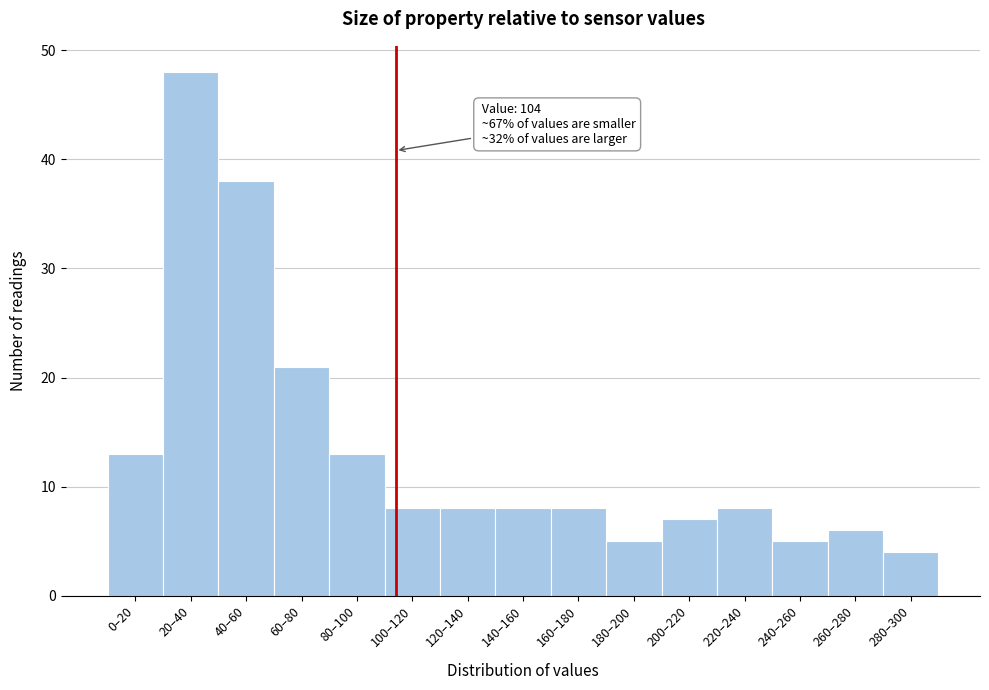

Reading right to left, list all the values displayed in this chart.

280–300=4	260–280=6	240–260=5	220–240=8	200–220=7	180–200=5	160–180=8	140–160=8	120–140=8	100–120=8	80–100=13	60–80=21	40–60=38	20–40=48	0–20=13